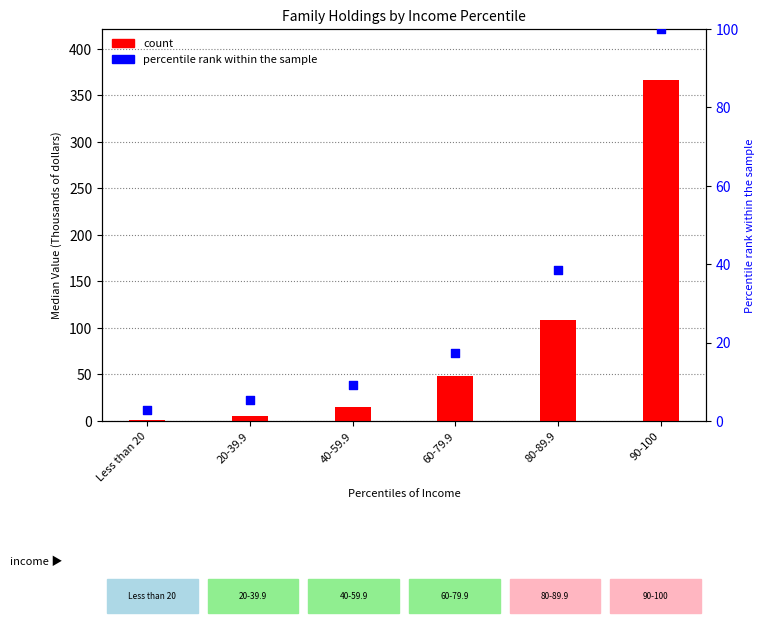

Is the value of percentile rank within the sample at 80-89.9 greater than the value of count at 90-100?

No